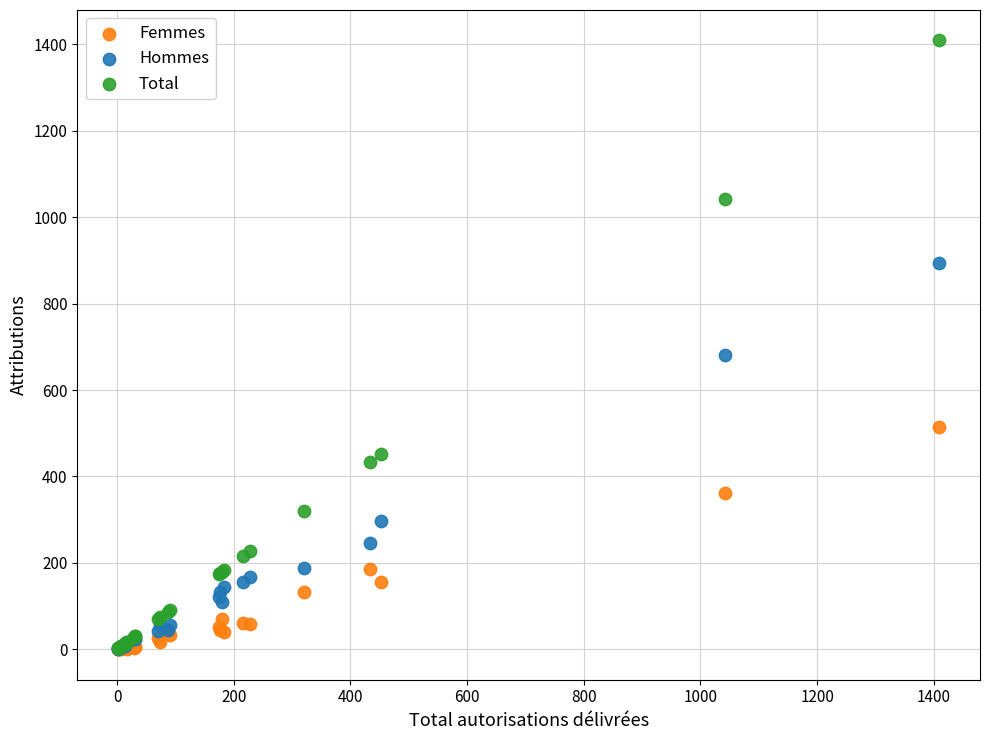

Which series has the widest spread of Y values?

Total